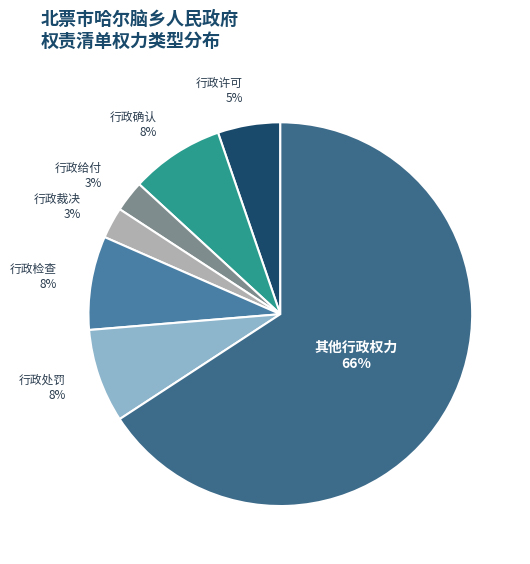

Between 行政处罚 and 行政裁决, which is larger?

行政处罚